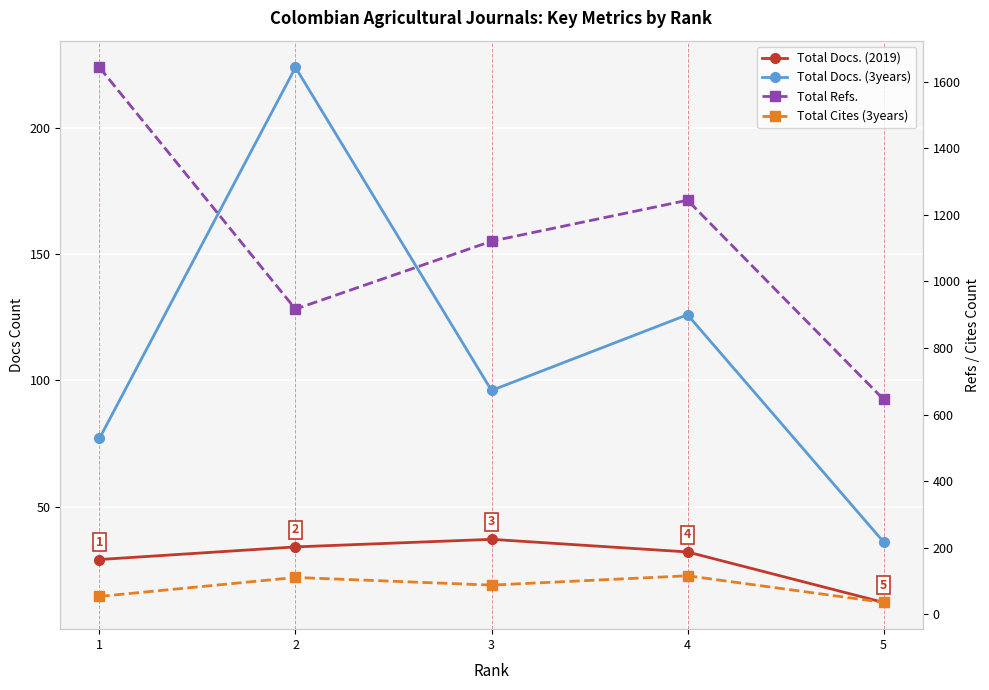

At 5, list the series in order from smallest to largest.

Total Docs. (2019), Total Docs. (3years), Total Cites (3years), Total Refs.